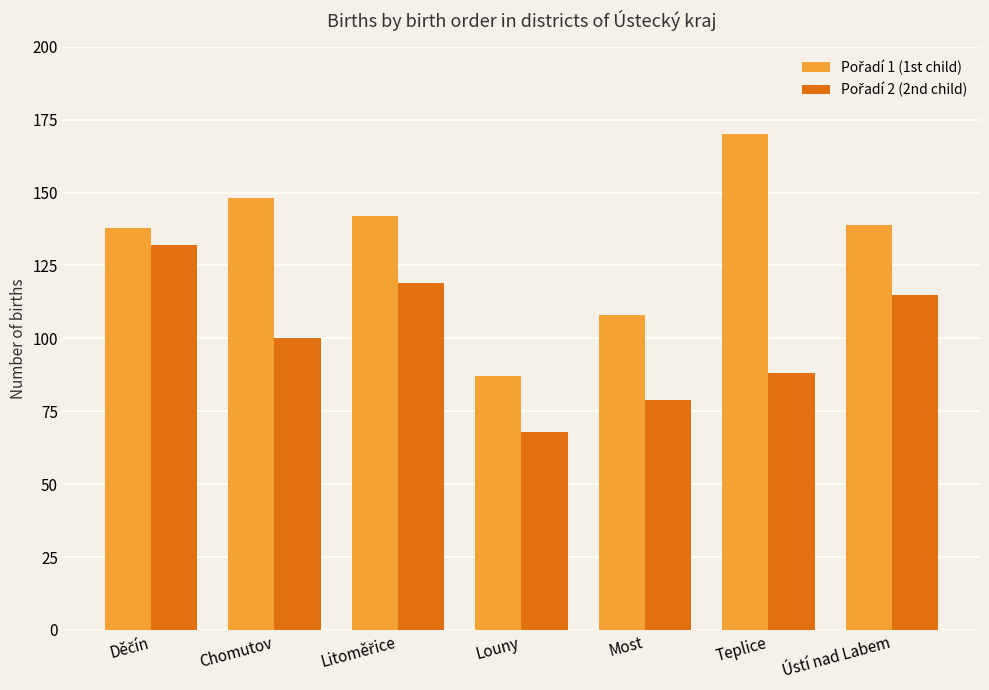

Which category has the highest value across all series?

Teplice